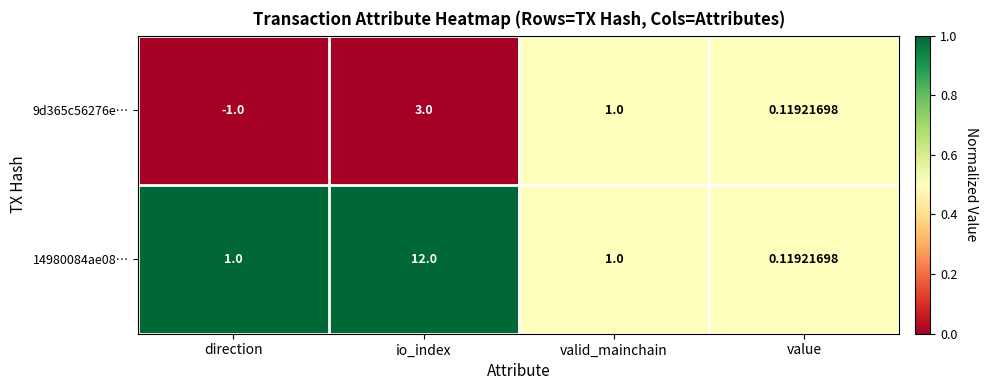

At how many categories does at least one series exceed 0?

4